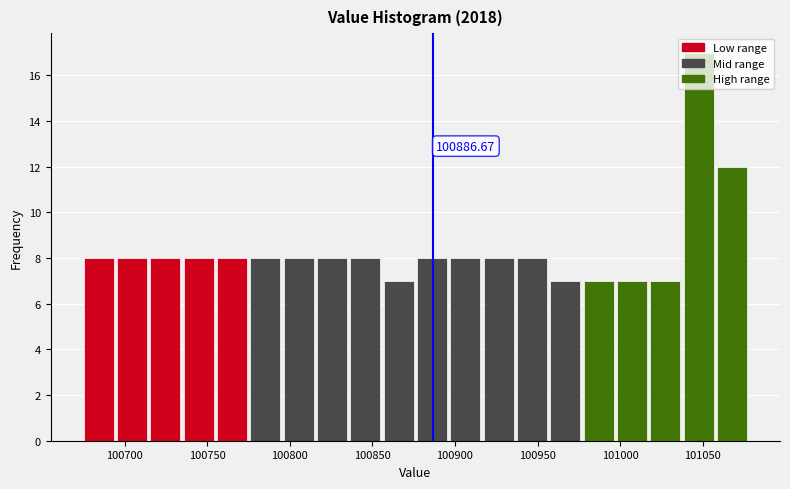

Over which range of the x-axis is the bar tallest?

101035 to 101060